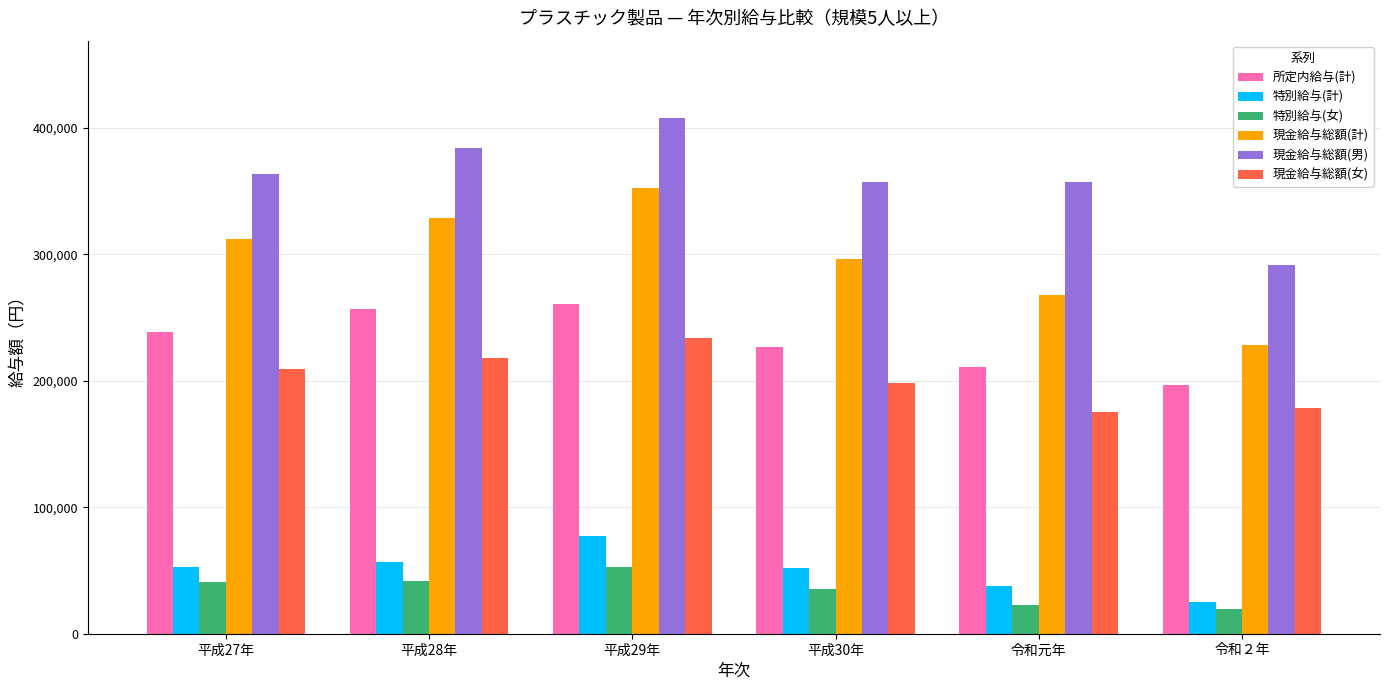

True or false: 現金給与総額(男) has a value of 546033 at 令和元年.

False